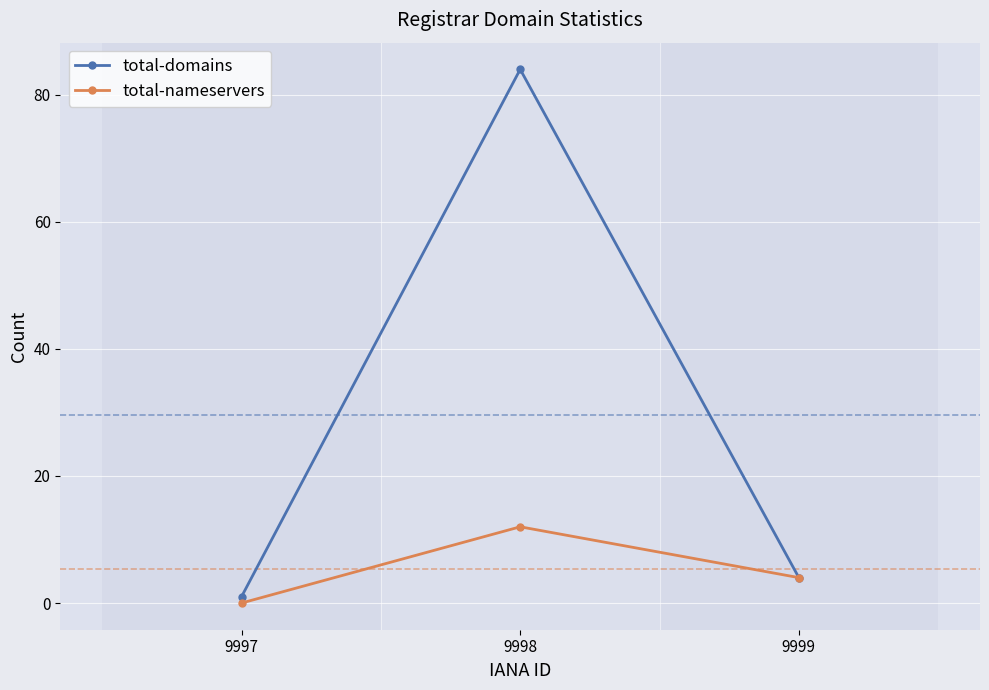

At how many categories does at least one series exceed 0?

3